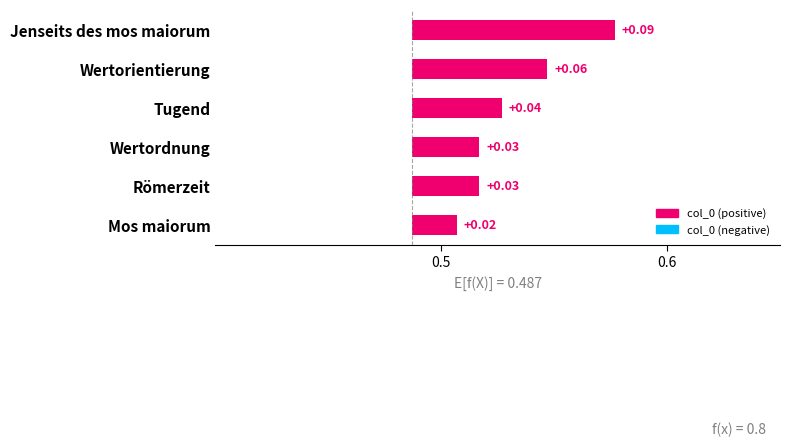

Does the chart contain stacked bars?

No